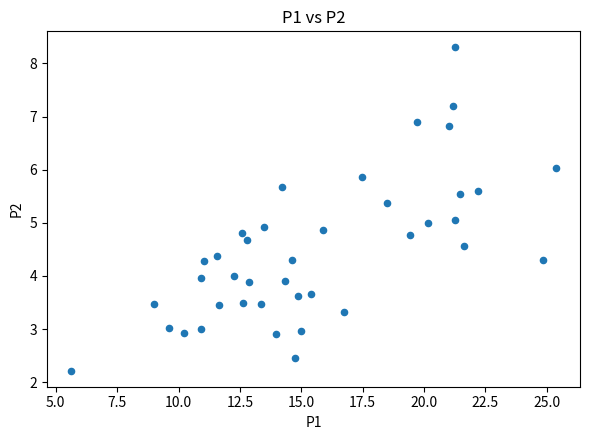

What is the range of X values (max minus min)?

19.7